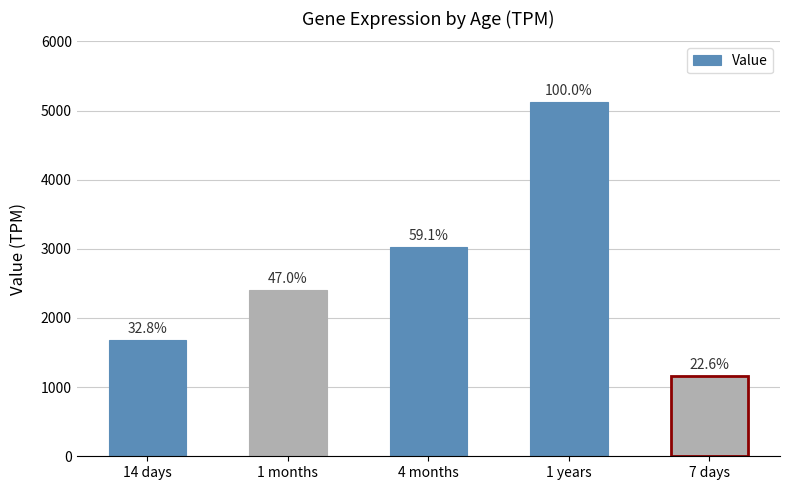

What is the smallest value displayed?

1159